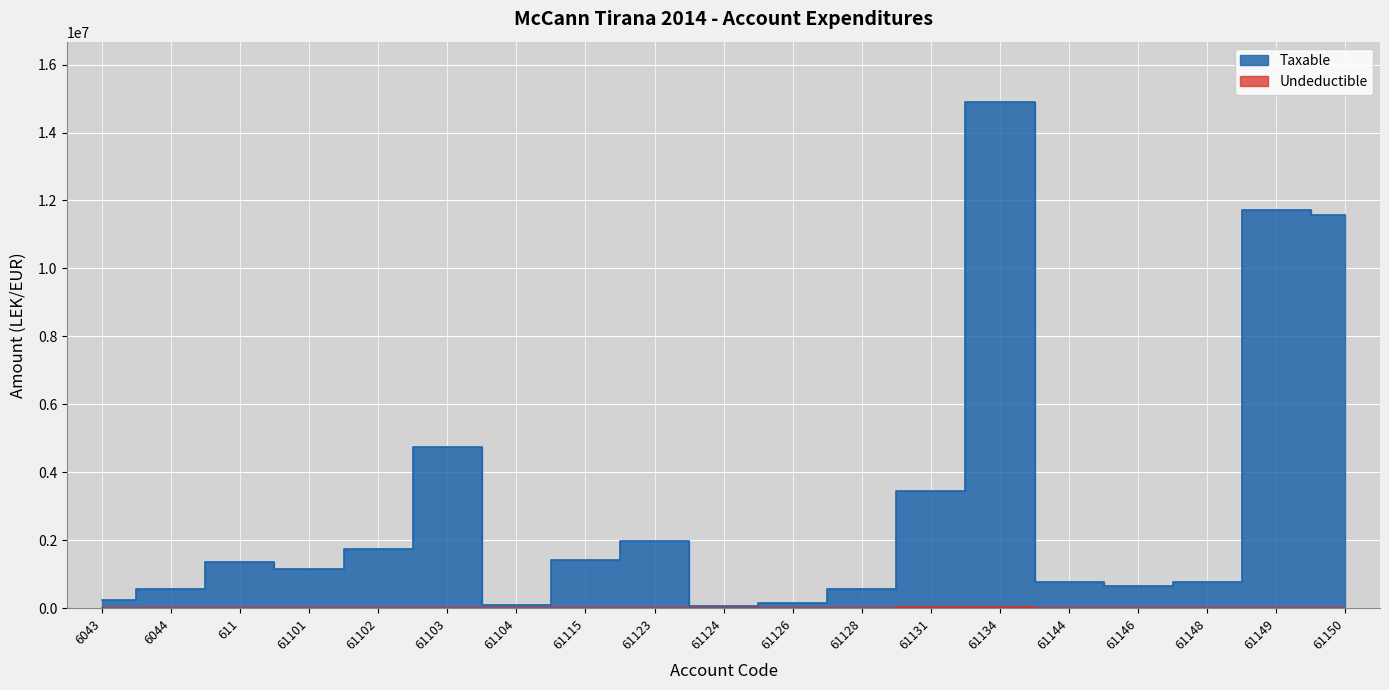

What position from the right is 6044?

18